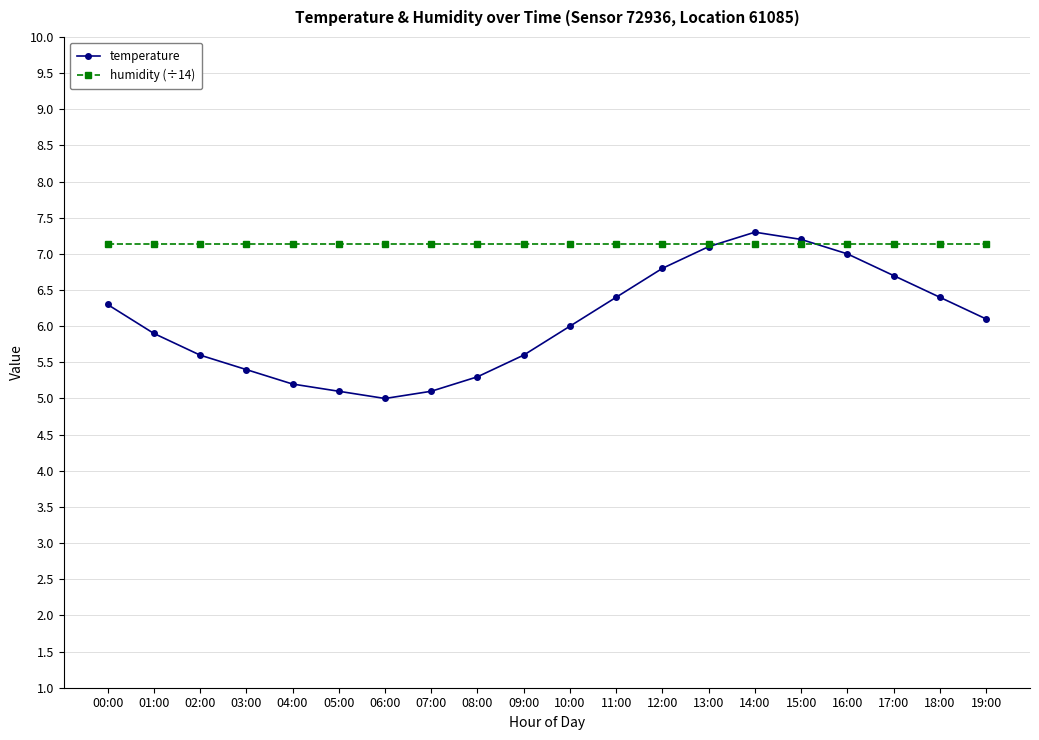

Which series changed the most between 02:00 and 04:00?

temperature